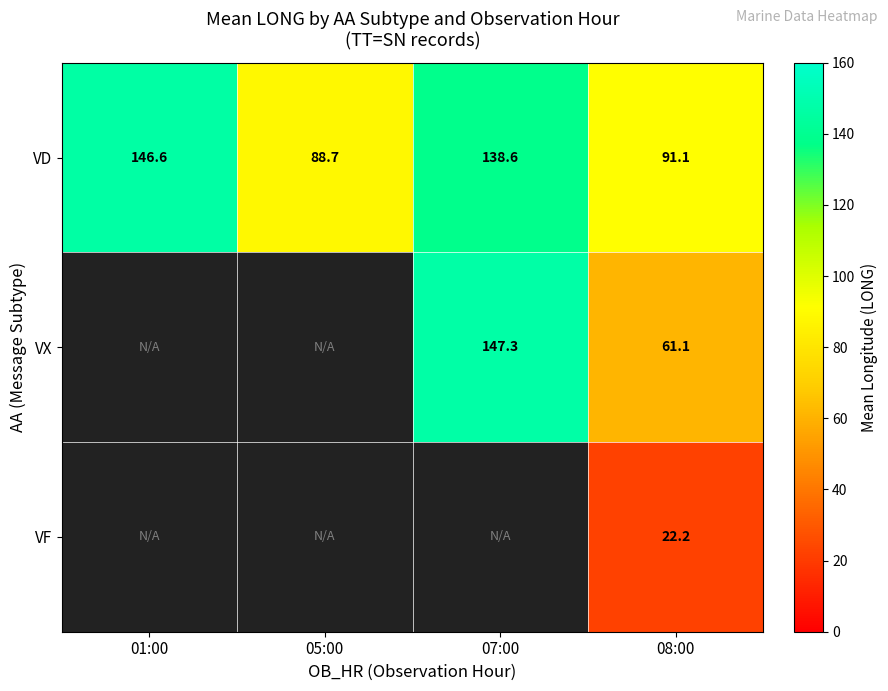

At how many categories does at least one series exceed 141?

2